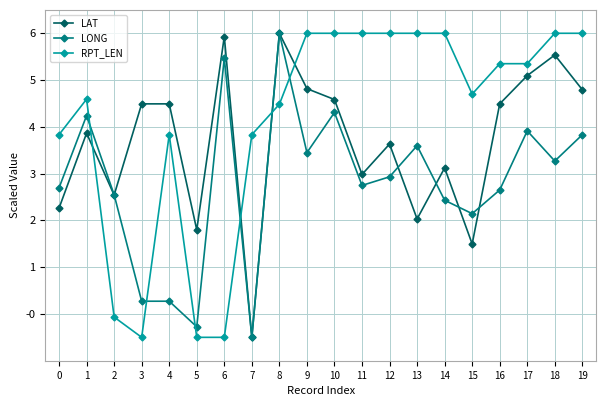

Rank the series at 13 from lowest to highest value.

LAT, LONG, RPT_LEN